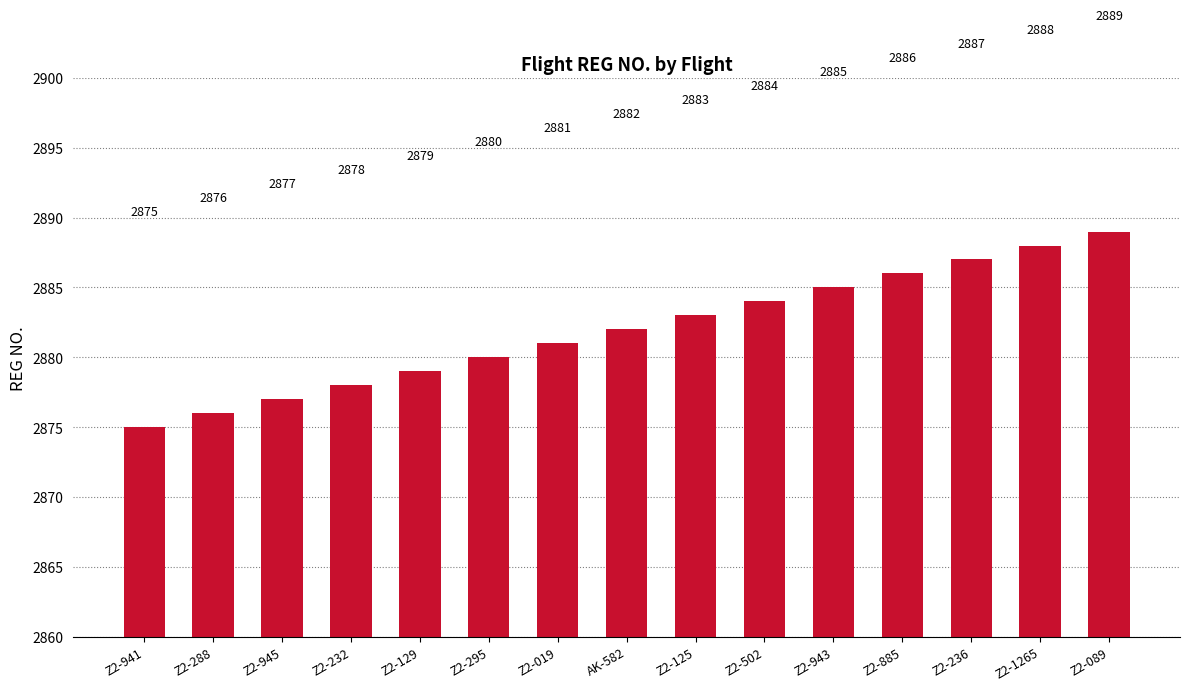

What is the difference between the values at AK-582 and Z2-232?

4